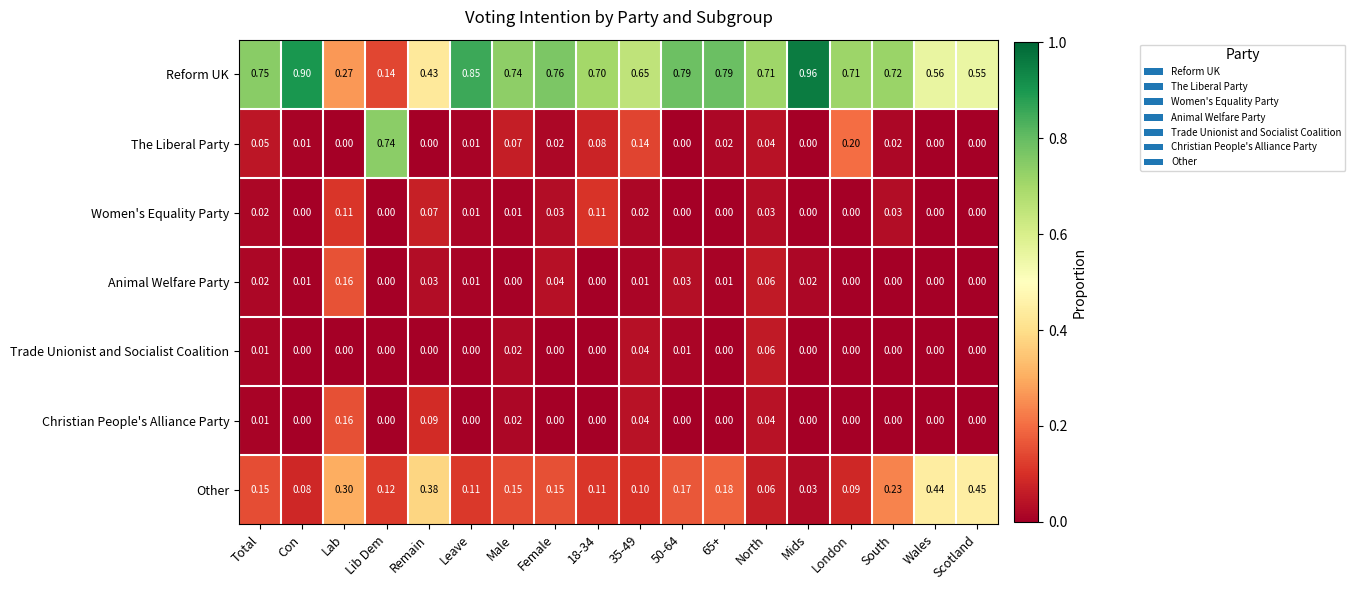

Which series has the widest spread of values?

Reform UK